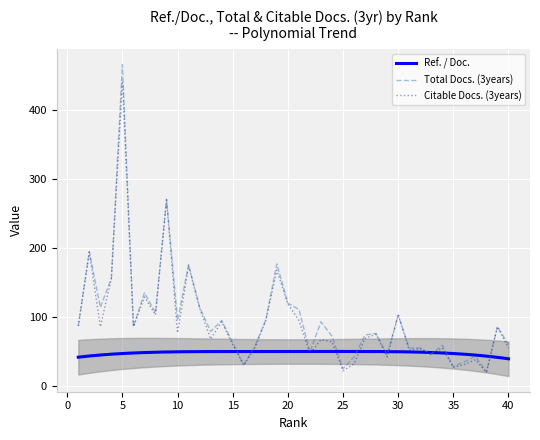

What is the maximum value shown in the chart?

466